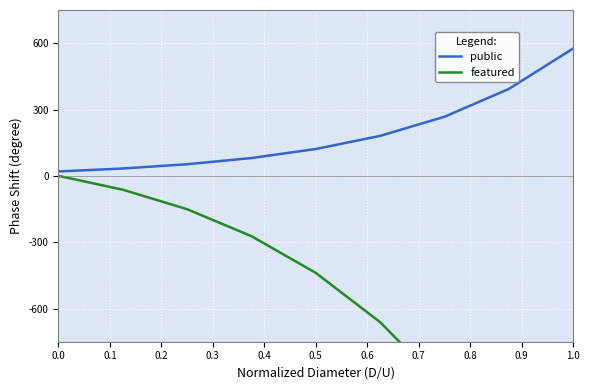

What is the value of the public point at the 1st from the left?

20.0